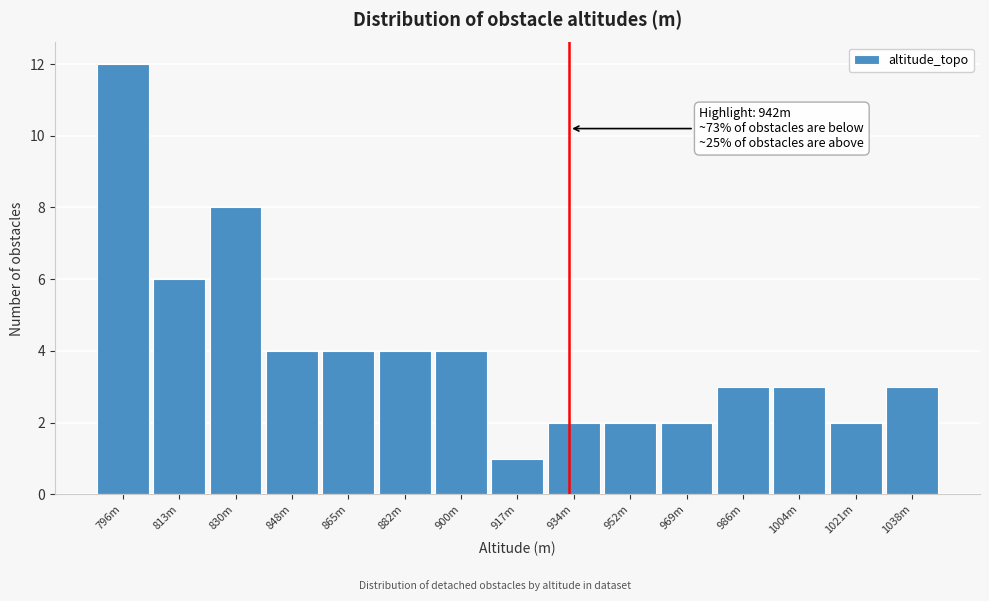

Reading left to right, transcribe all the data shown in this chart.

12	6	8	4	4	4	4	1	2	2	2	3	3	2	3